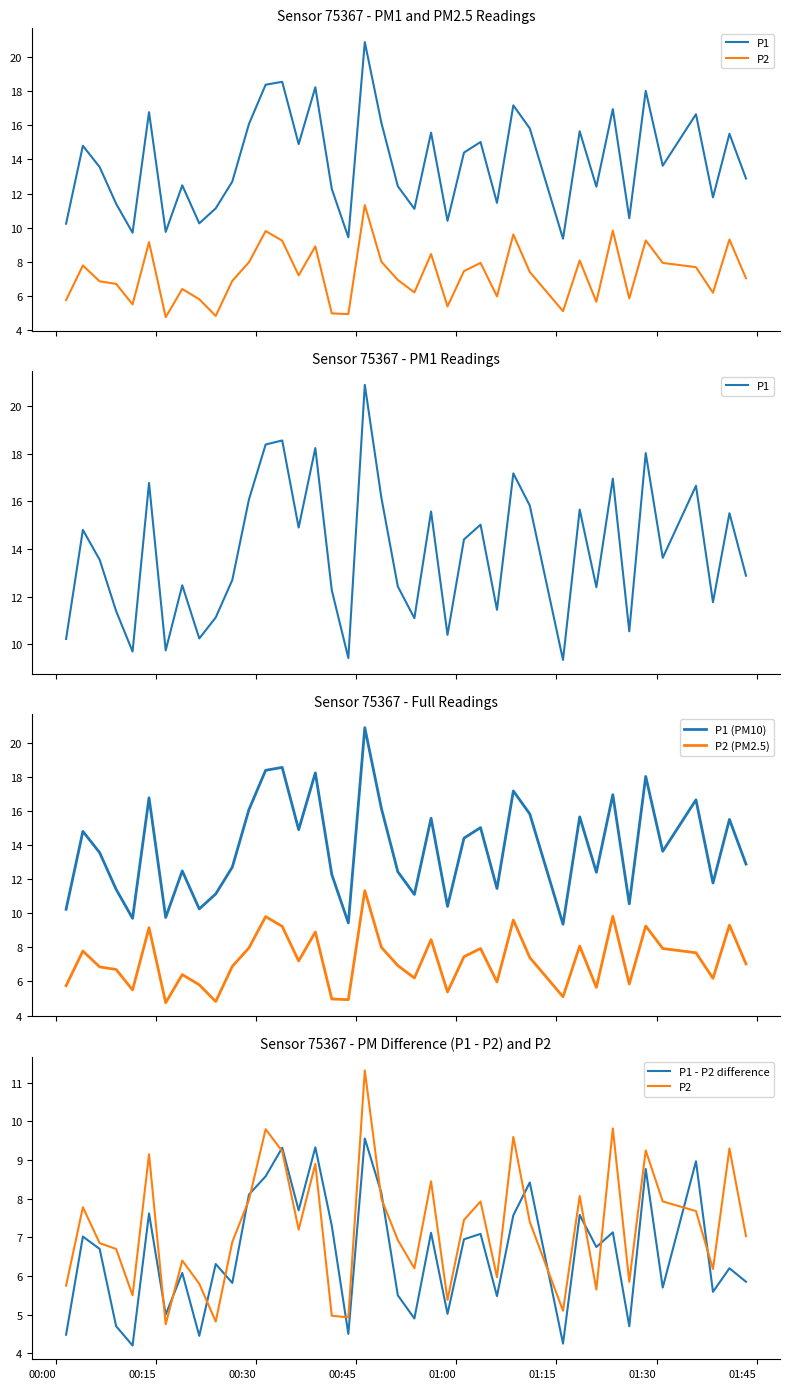

Reading left to right, extract all data points from this chart.

P1: 10.2	14.8	13.6	11.4	9.7	16.8	9.8	12.5	10.2	11.1	12.7	16.1	18.4	18.6	14.9	18.2	12.3	9.4	20.9	16.1	12.4	11.1	15.6	10.4	14.4	15.0	11.4	17.2	15.8	9.3	15.7	12.4	16.9	10.6	18.0	13.6	16.6	11.8	15.5	12.9
P2: 5.8	7.8	6.8	6.7	5.5	9.2	4.8	6.4	5.8	4.8	6.9	8.0	9.8	9.2	7.2	8.9	5.0	4.9	11.3	8.0	6.9	6.2	8.4	5.4	7.5	7.9	6.0	9.6	7.4	5.1	8.1	5.7	9.8	5.8	9.2	7.9	7.7	6.2	9.3	7.0
P1 (PM10): 10.2	14.8	13.6	11.4	9.7	16.8	9.8	12.5	10.2	11.1	12.7	16.1	18.4	18.6	14.9	18.2	12.3	9.4	20.9	16.1	12.4	11.1	15.6	10.4	14.4	15.0	11.4	17.2	15.8	9.3	15.7	12.4	16.9	10.6	18.0	13.6	16.6	11.8	15.5	12.9
P2 (PM2.5): 5.8	7.8	6.8	6.7	5.5	9.2	4.8	6.4	5.8	4.8	6.9	8.0	9.8	9.2	7.2	8.9	5.0	4.9	11.3	8.0	6.9	6.2	8.4	5.4	7.5	7.9	6.0	9.6	7.4	5.1	8.1	5.7	9.8	5.8	9.2	7.9	7.7	6.2	9.3	7.0
P1 - P2 difference: 4.5	7.0	6.7	4.7	4.2	7.6	5.0	6.1	4.5	6.3	5.8	8.1	8.6	9.3	7.7	9.3	7.3	4.5	9.6	8.1	5.5	4.9	7.1	5.0	7.0	7.1	5.5	7.6	8.4	4.2	7.6	6.8	7.1	4.7	8.8	5.7	9.0	5.6	6.2	5.9